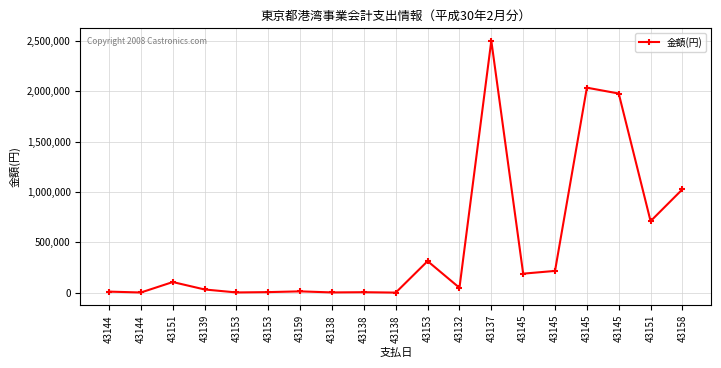

At which label does the data first exceed 48200?

43151